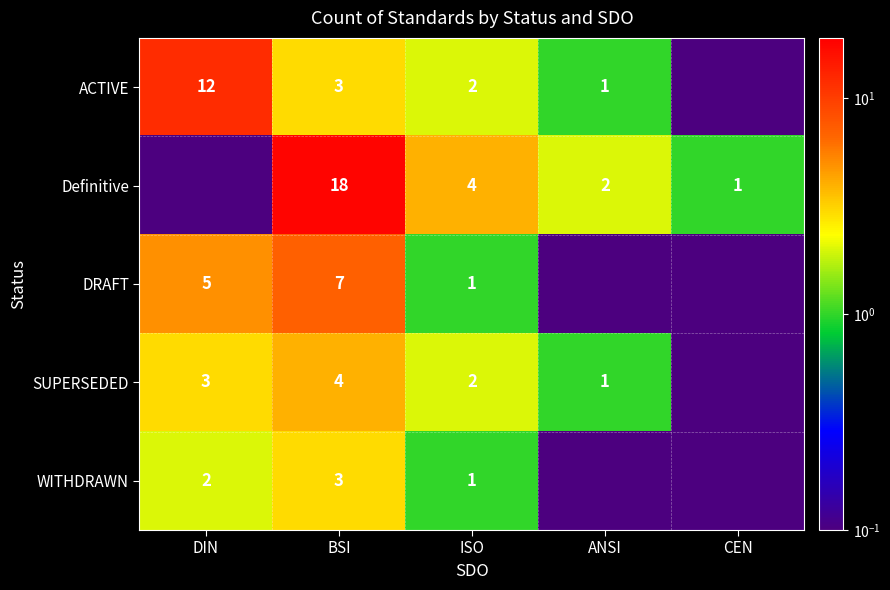

Is the value of ACTIVE at DIN greater than the value of WITHDRAWN at BSI?

Yes